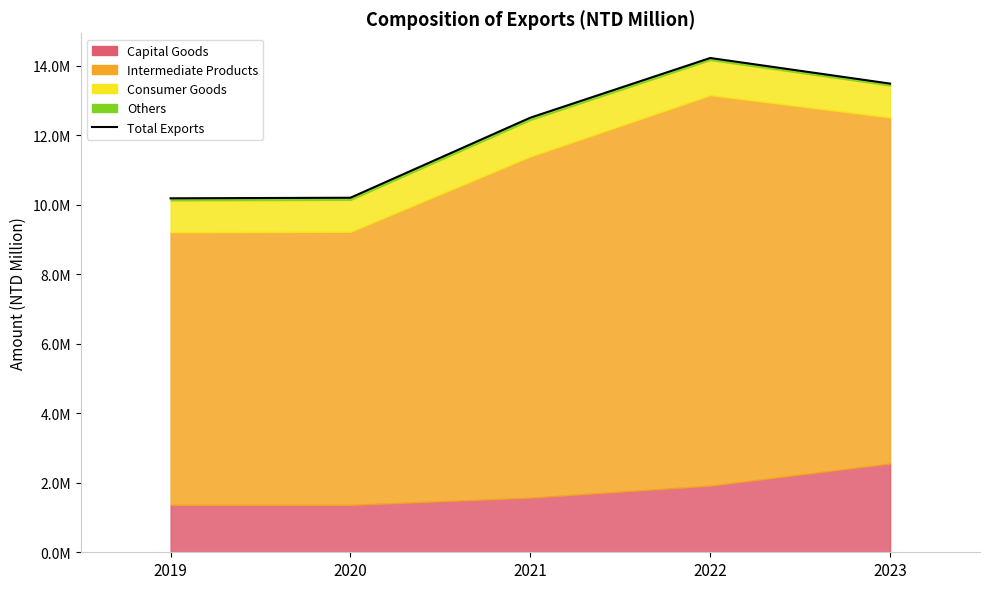

Reading left to right, extract all data points from this chart.

2019=10181945	2020=10198737	2021=12501578	2022=14218244	2023=13482107